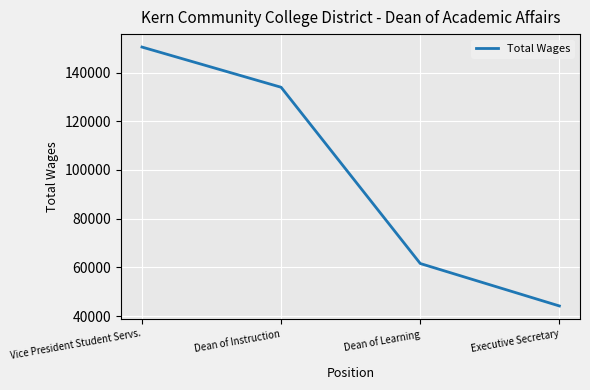

Rank the categories by value from lowest to highest.

Executive Secretary, Dean of Learning, Dean of Instruction, Vice President Student Servs.